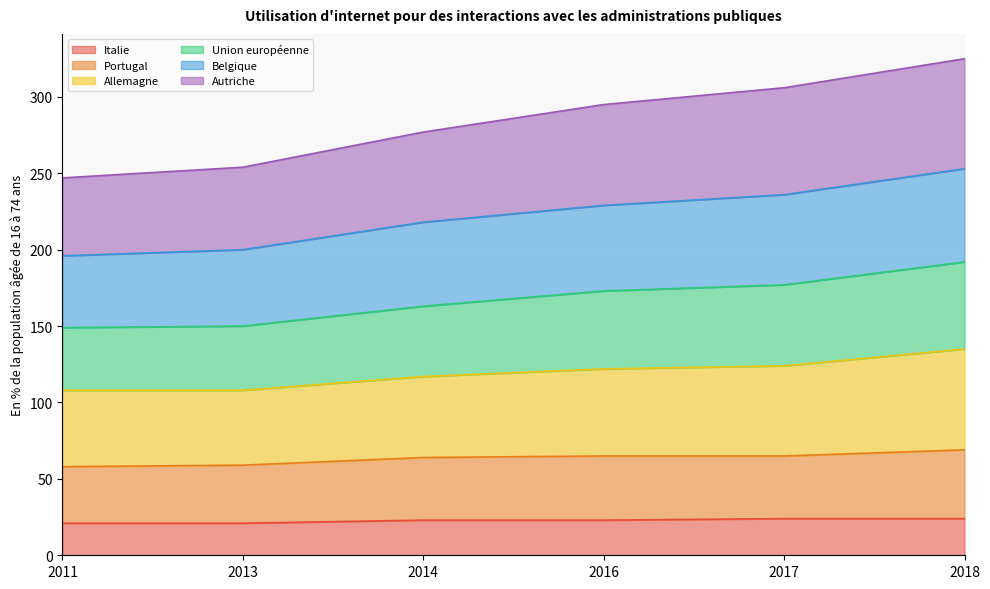

True or false: Allemagne and Portugal intersect in this chart.

False